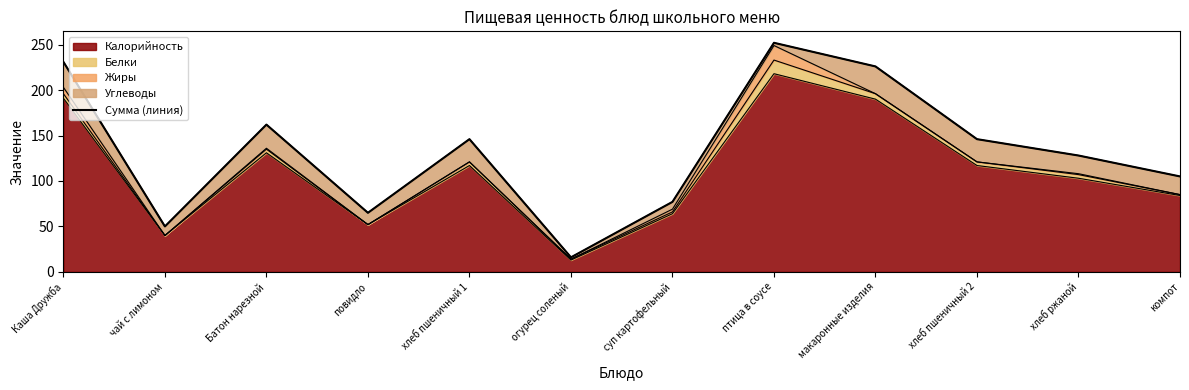

Reading right to left, list all the values displayed in this chart.

105	128	146	226	252	77	16	146	65	162	50	231